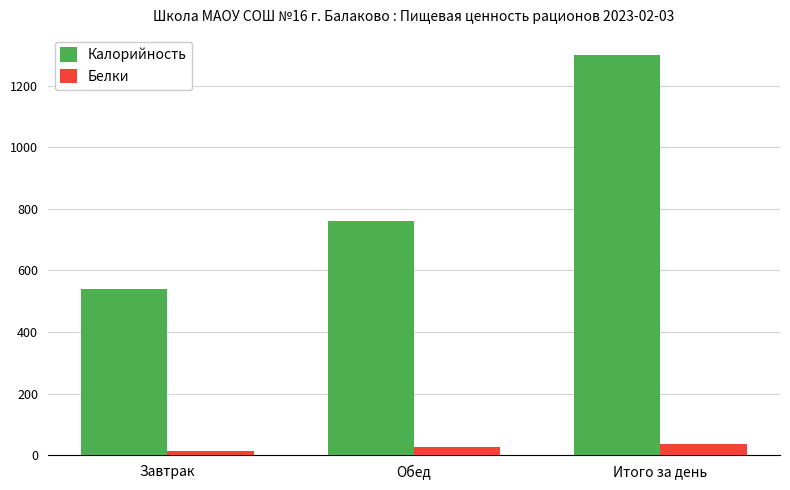

At Итого за день, list the series in order from smallest to largest.

Белки, Калорийность